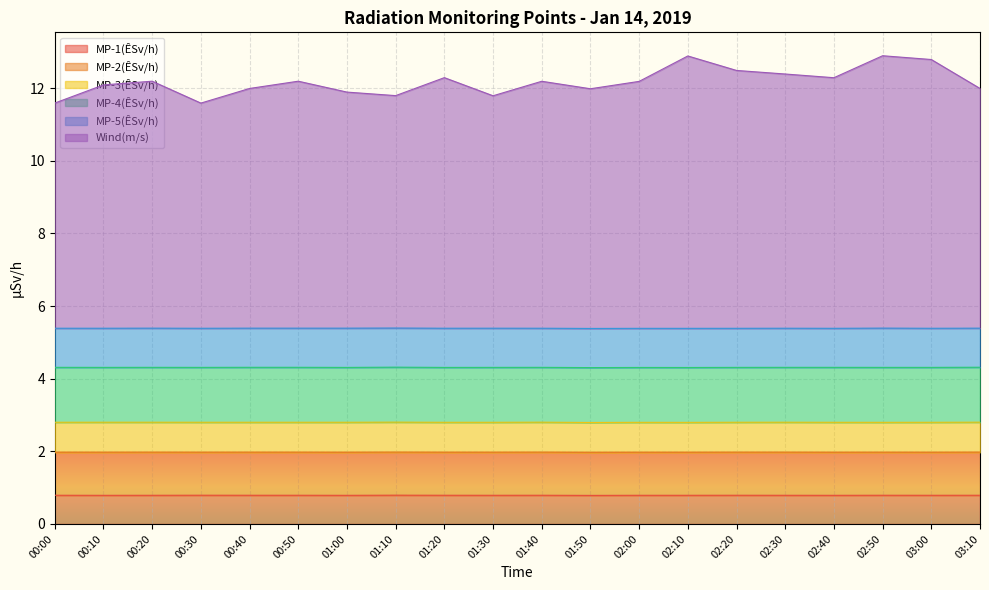

How many series are shown in this chart?

6